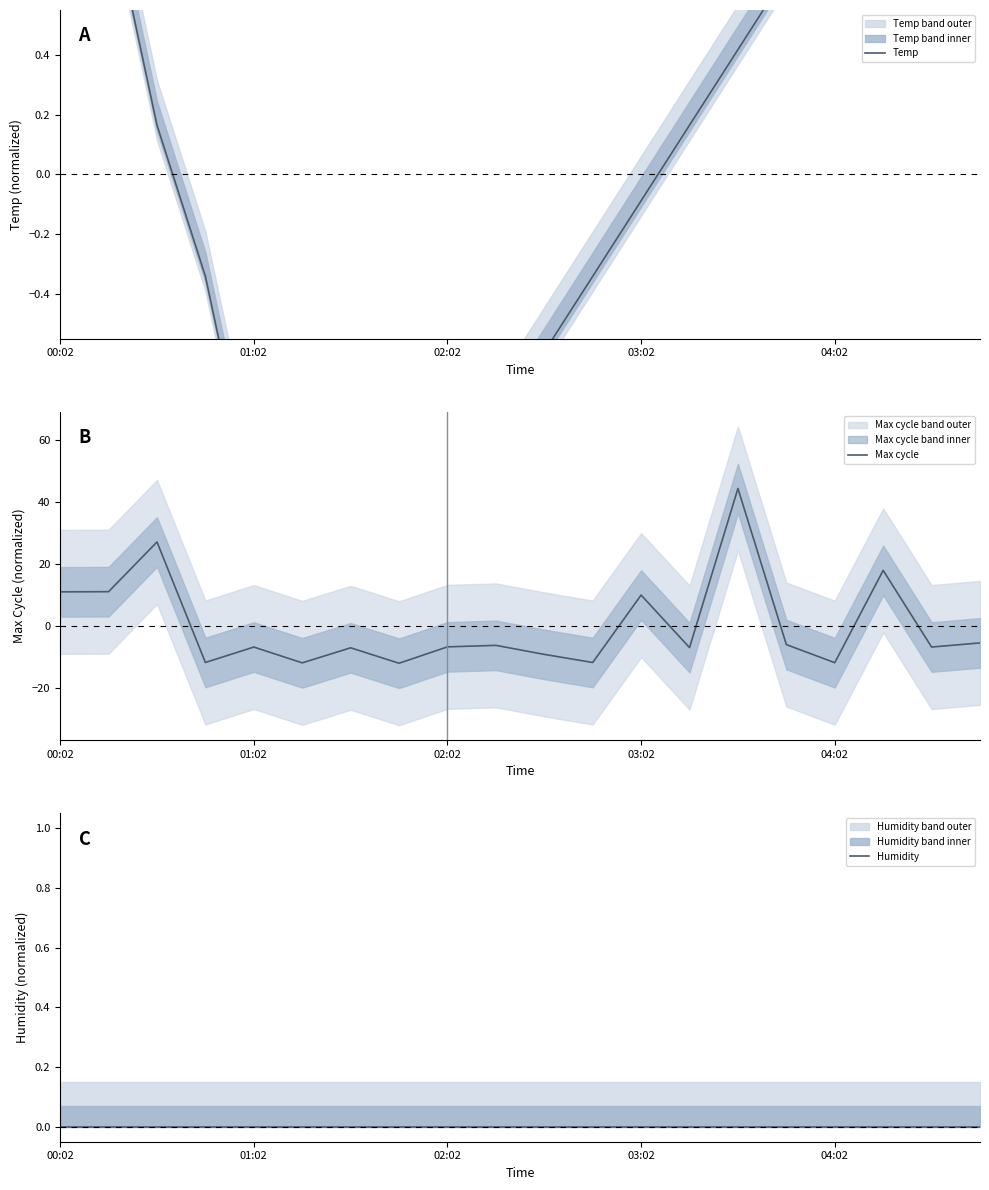

How many positive values does the Max cycle series have?

6